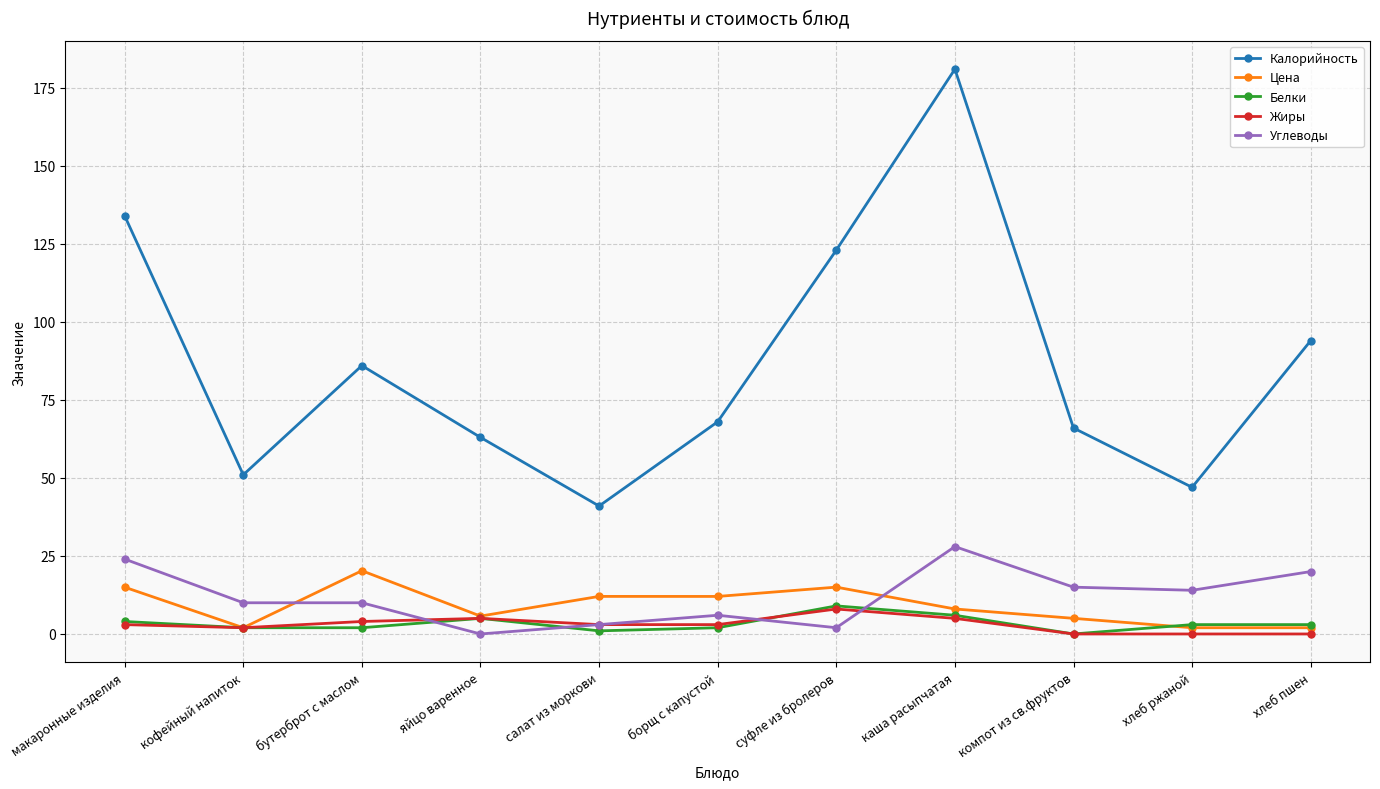

True or false: Жиры and Калорийность intersect in this chart.

False